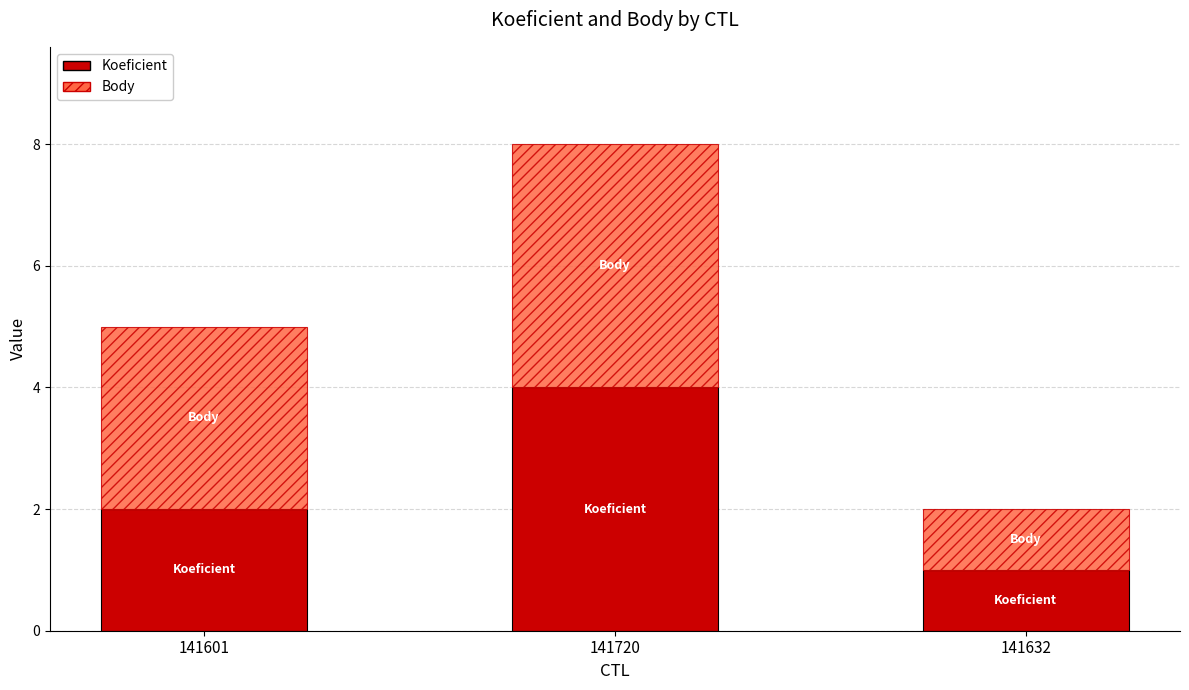

What is the difference between the Koeficient values at 141720 and 141601?

2